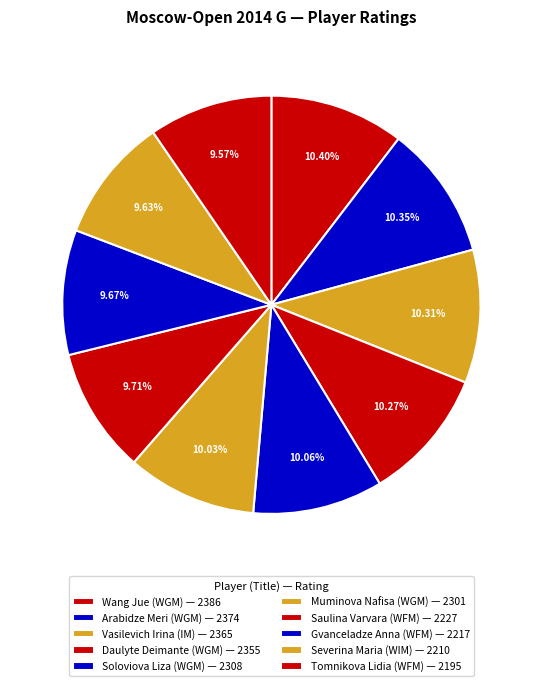

How many segments does this pie chart have?

10